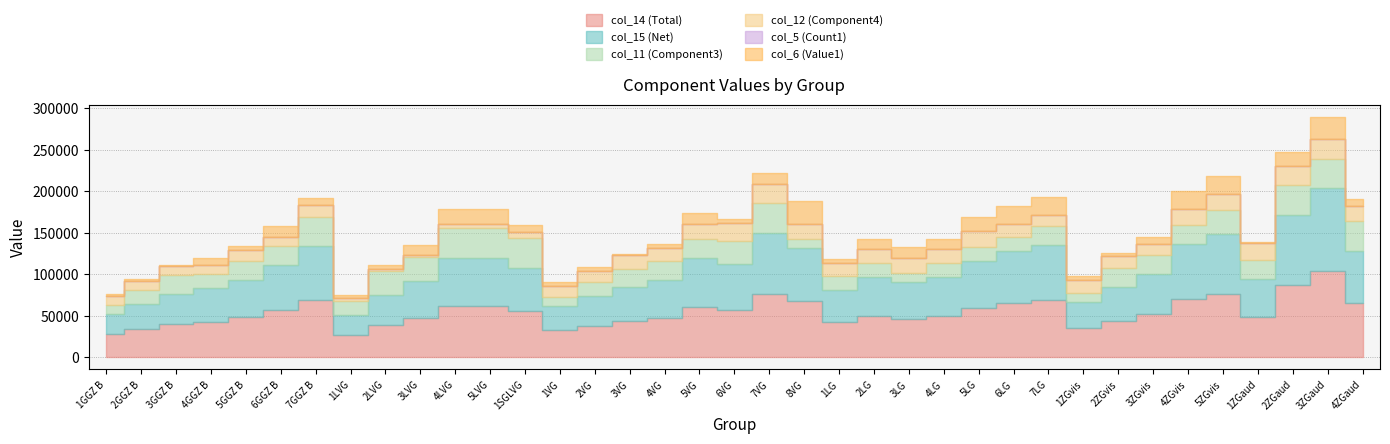

Does the chart display data point markers on the line(s)?

No